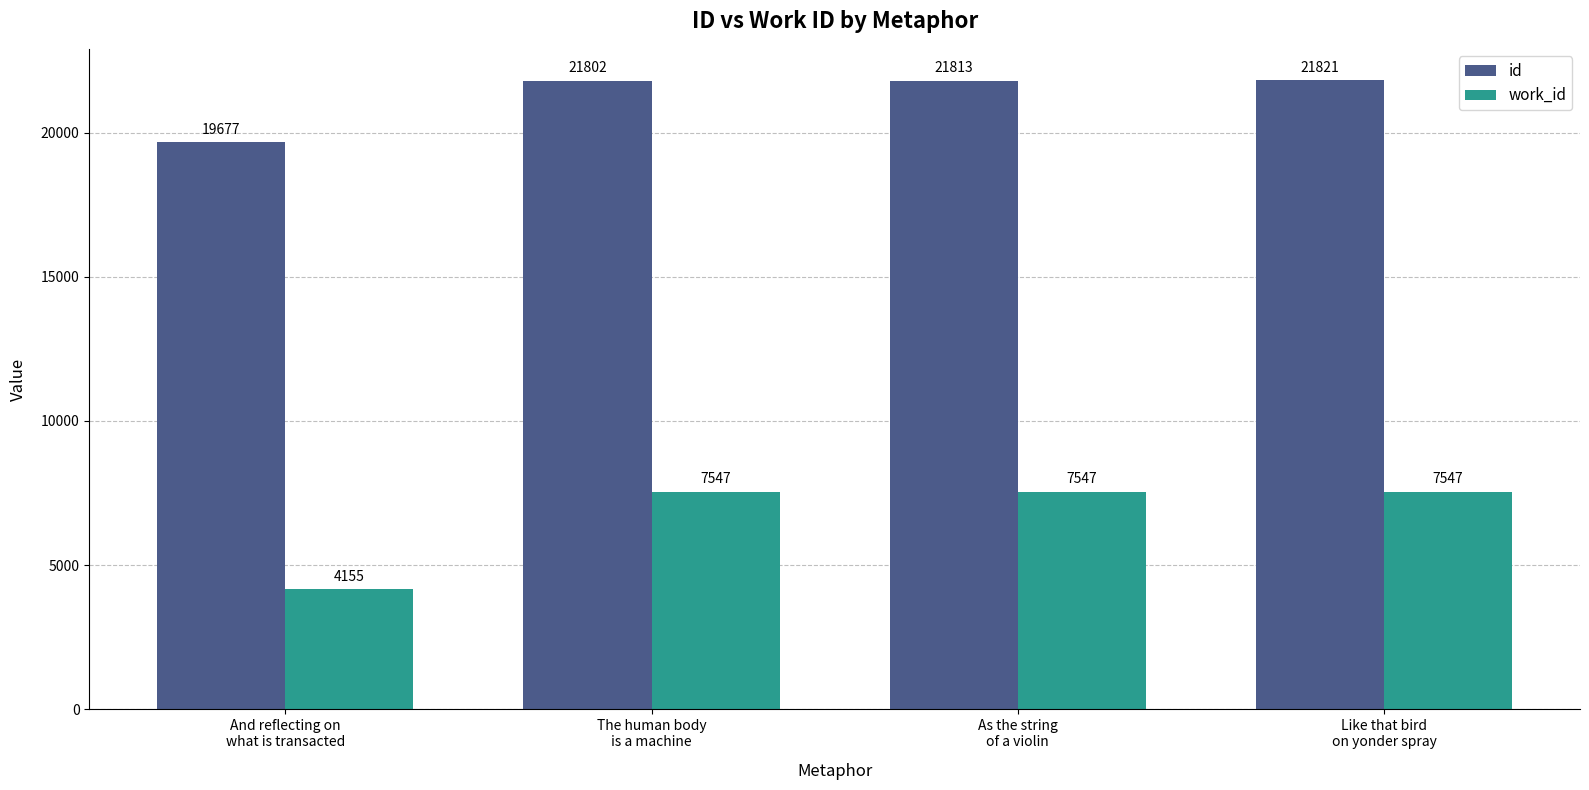

Which series has the largest range (max minus min)?

work_id